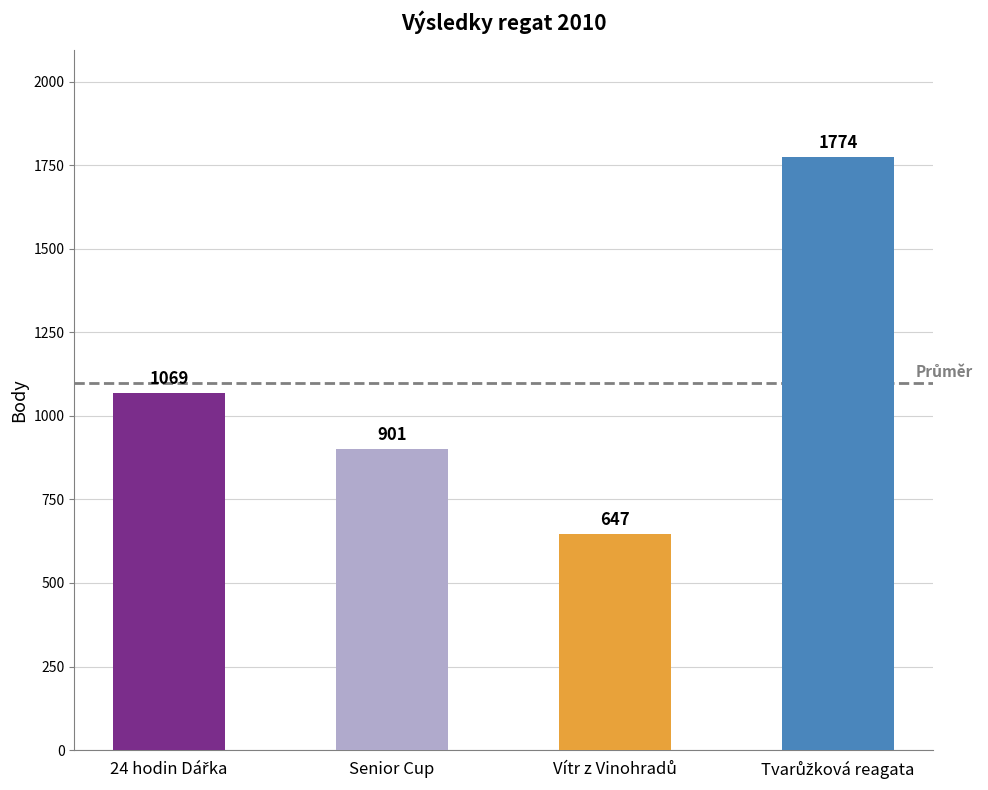

What is the difference between the values at Tvarůžková reagata and 24 hodin Dářka?

705